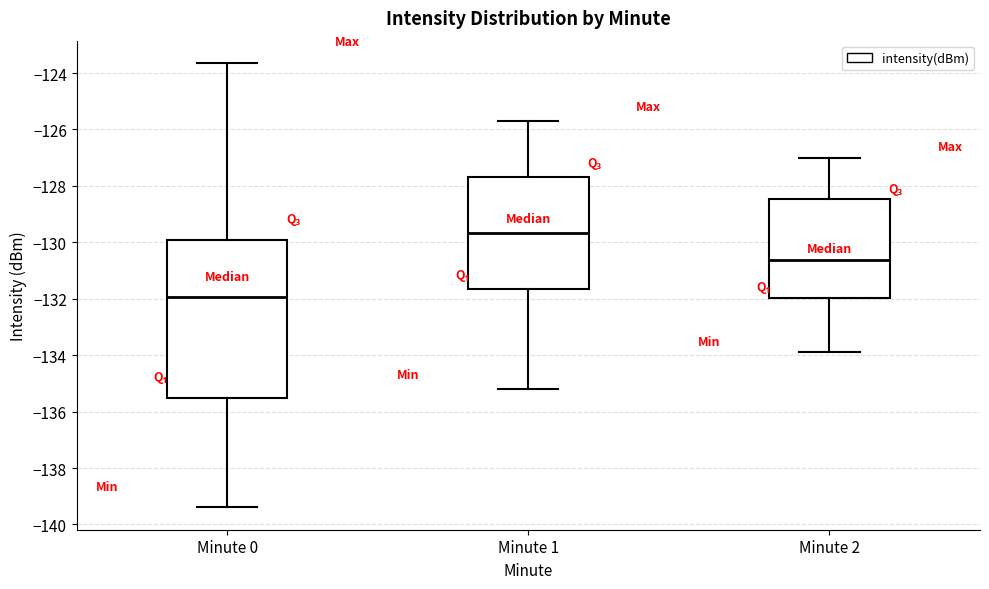

Where does the upper whisker of the box for Minute 2 end on the y-axis? The values are not printed on the chart, so give them approximately, as read against the axis.

-127.0